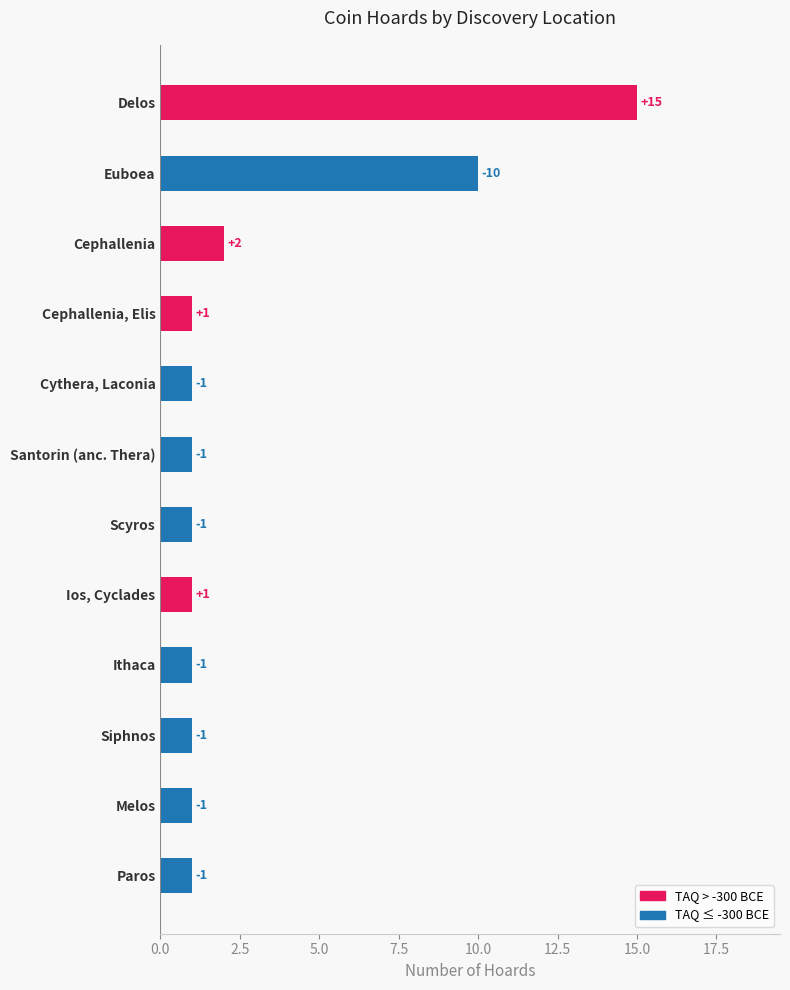

Does the chart contain any negative values?

No